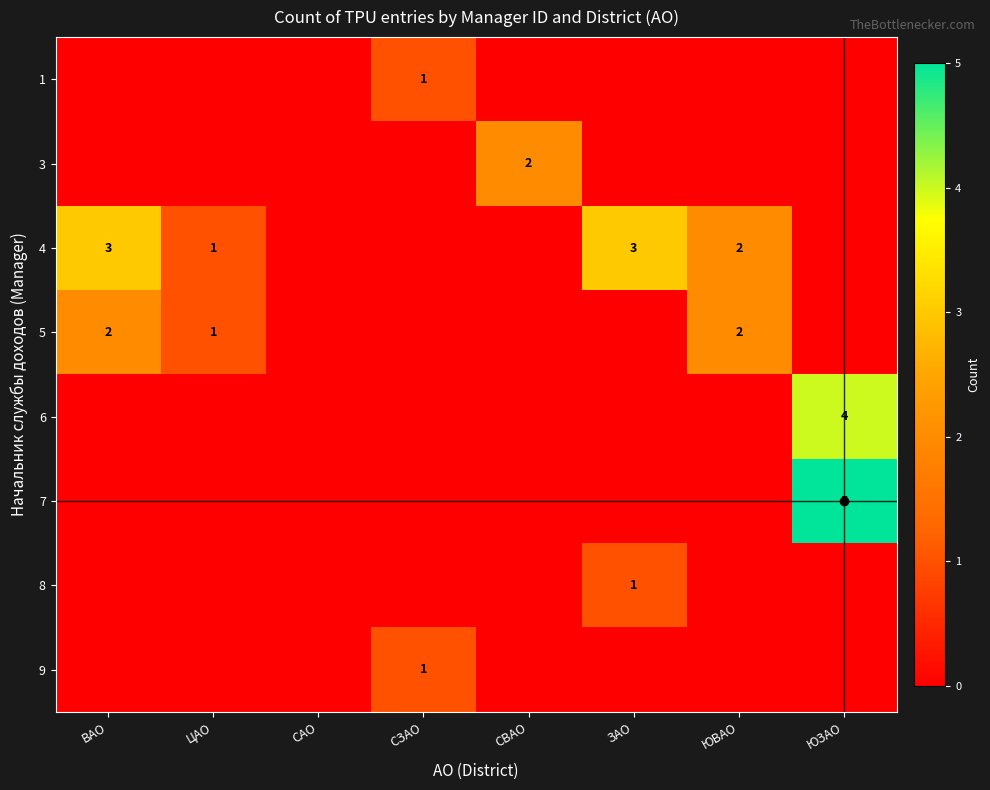

What is the total value across all series at ЗАО?

4